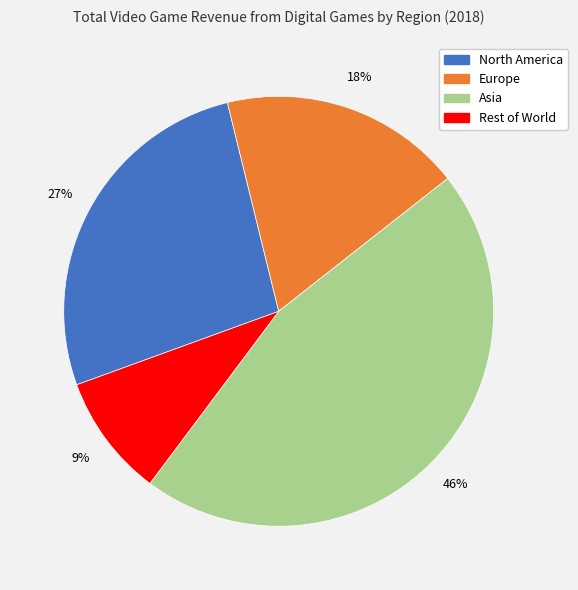

Is the sum of Europe and North America greater than half?

No